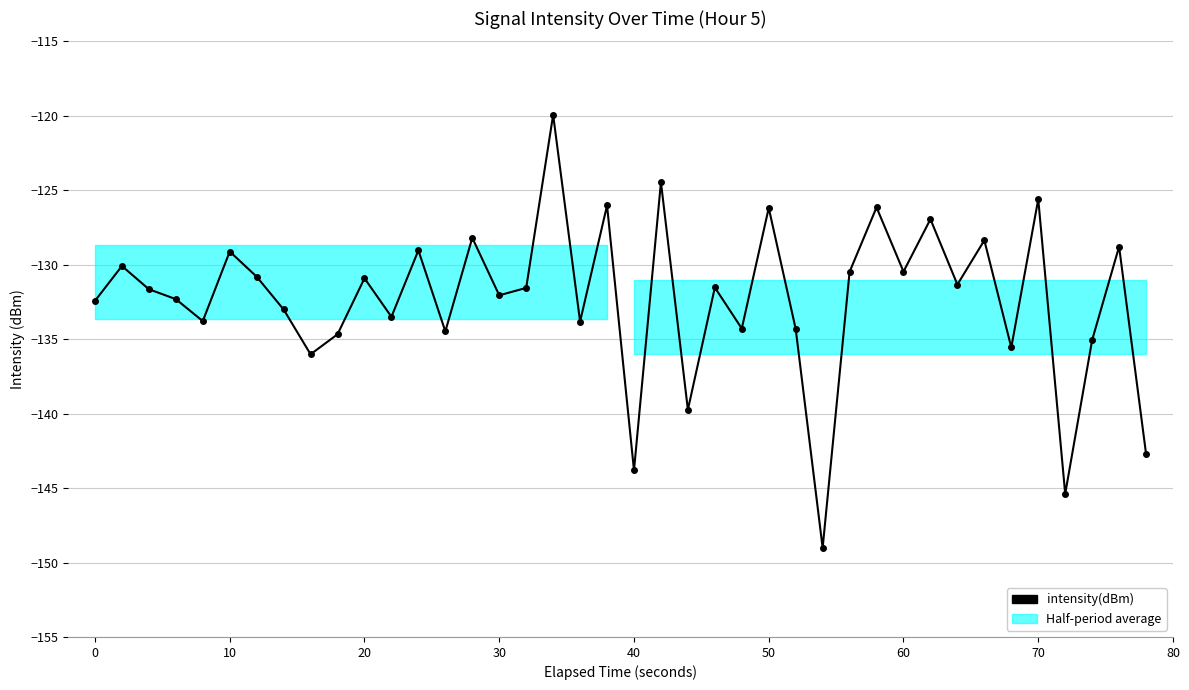

True or false: the data shows -201.1 at 34.

False